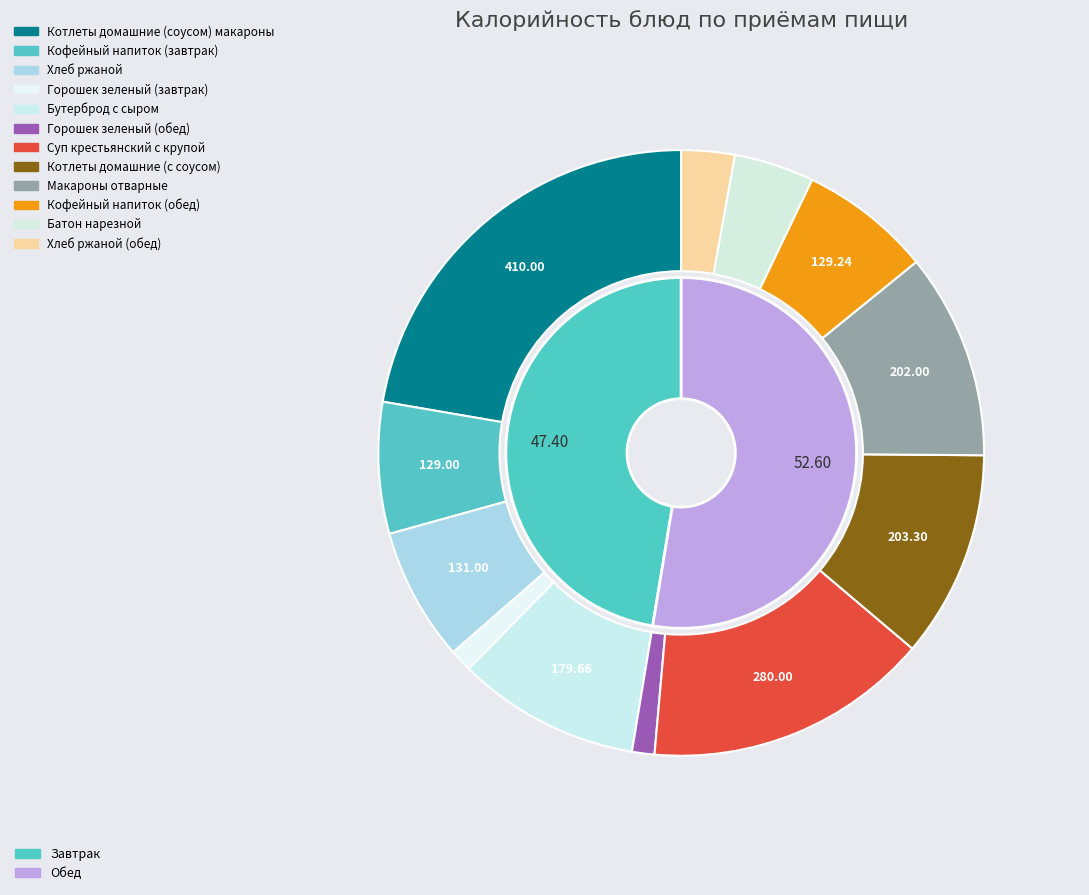

What is the smallest slice in the pie chart?

Горошек зеленый (завтрак)